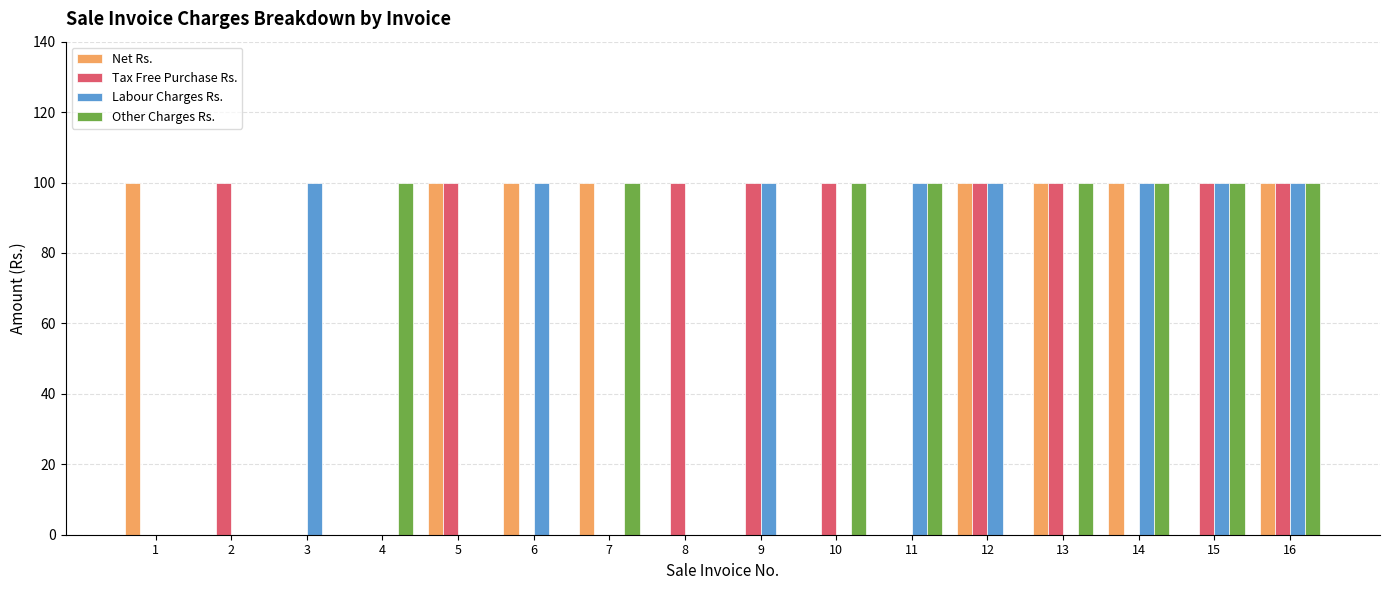

True or false: Labour Charges Rs. has a value of 100 at 15.

True